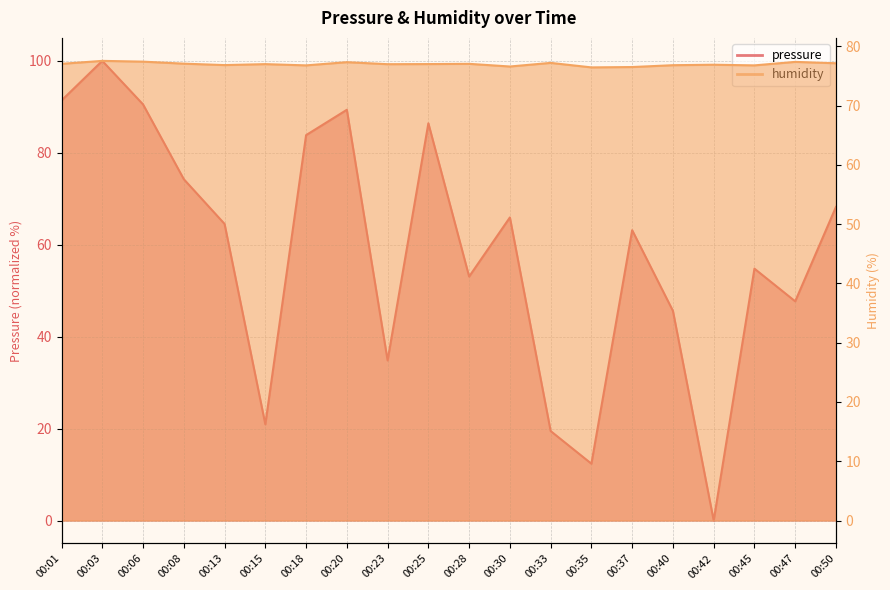

What is the total value across all series at 00:08?

151.3